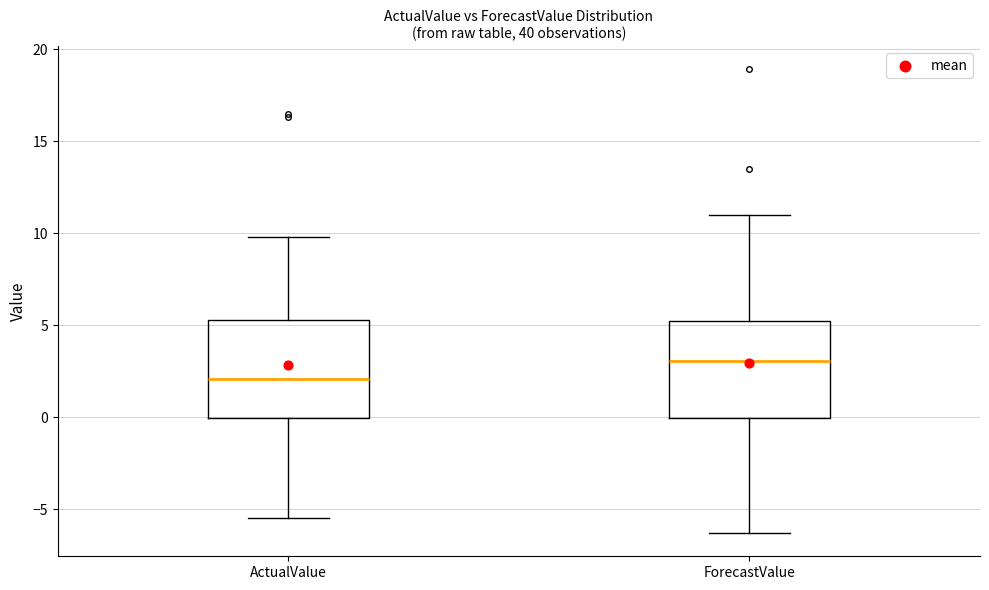

Where does the lower whisker of the box for ActualValue end on the y-axis? The values are not printed on the chart, so give them approximately, as read against the axis.

-5.5